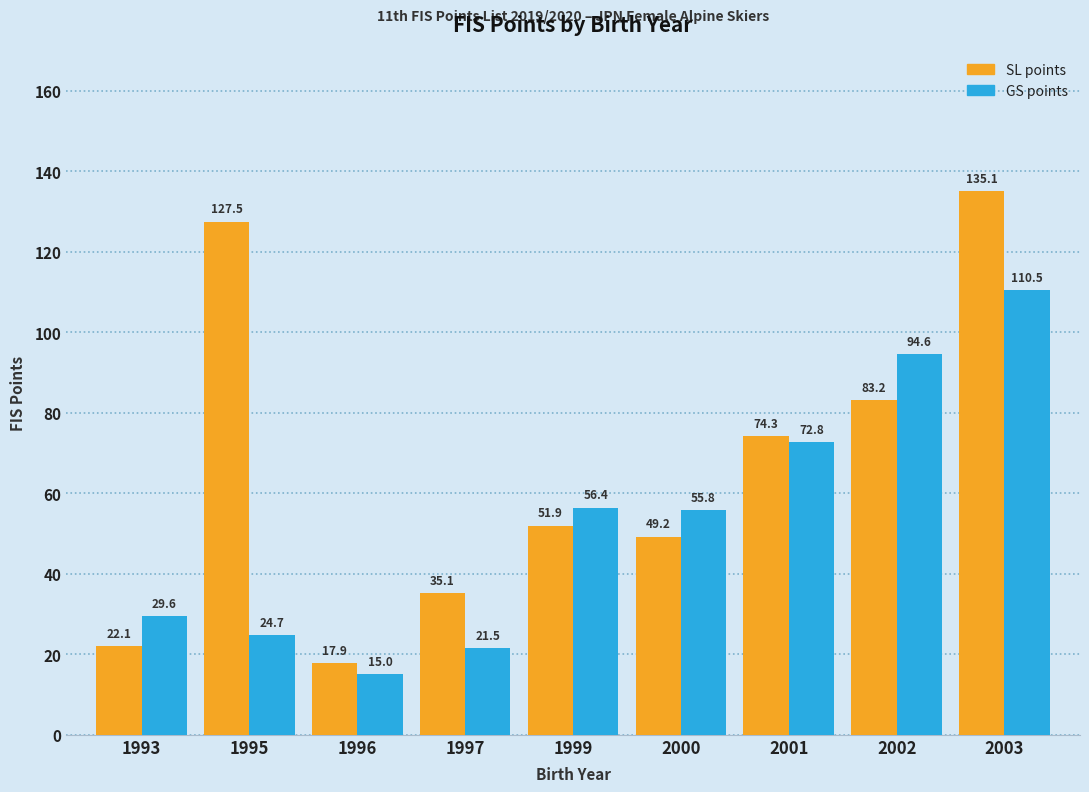

What is the total value across all series at 2003?

245.6